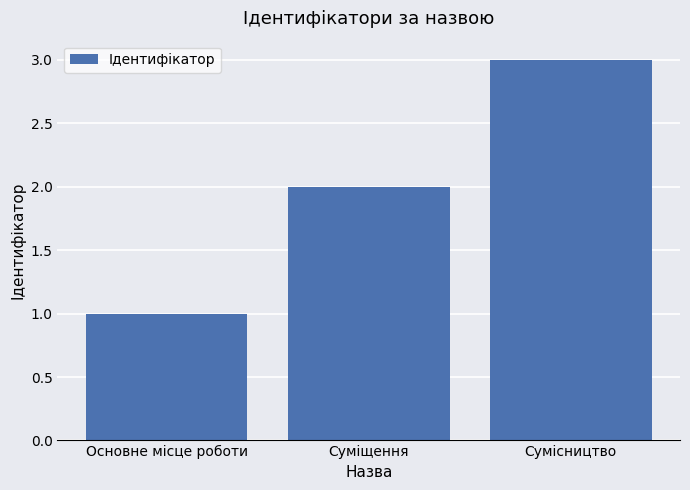

Count the values in the range 1 to 3.

3